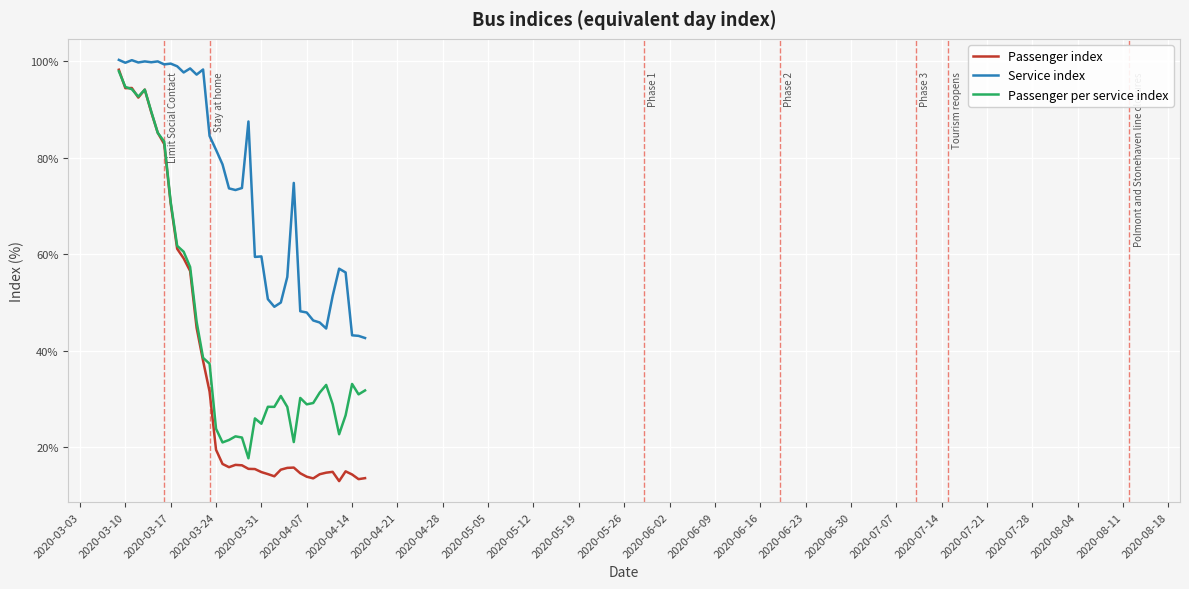

True or false: Passenger per service index and Service index cross at least once.

False